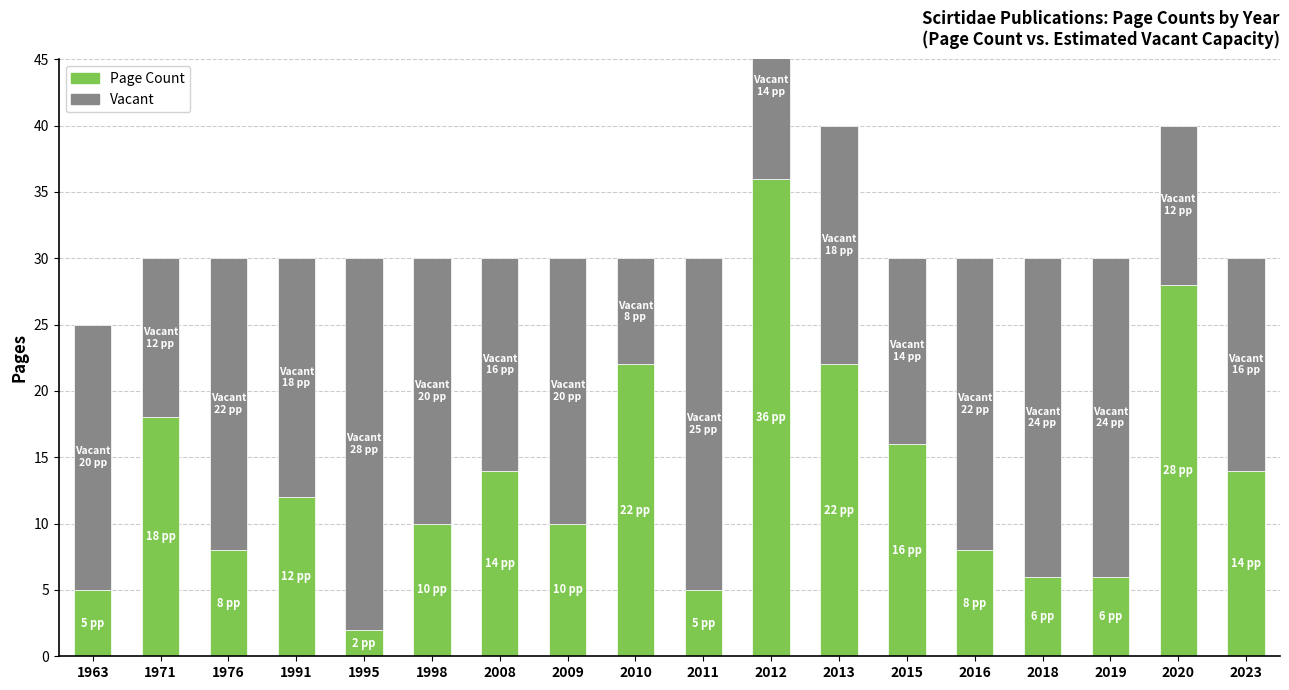

What is the difference between the maximum and second lowest values in the Vacant series?

16